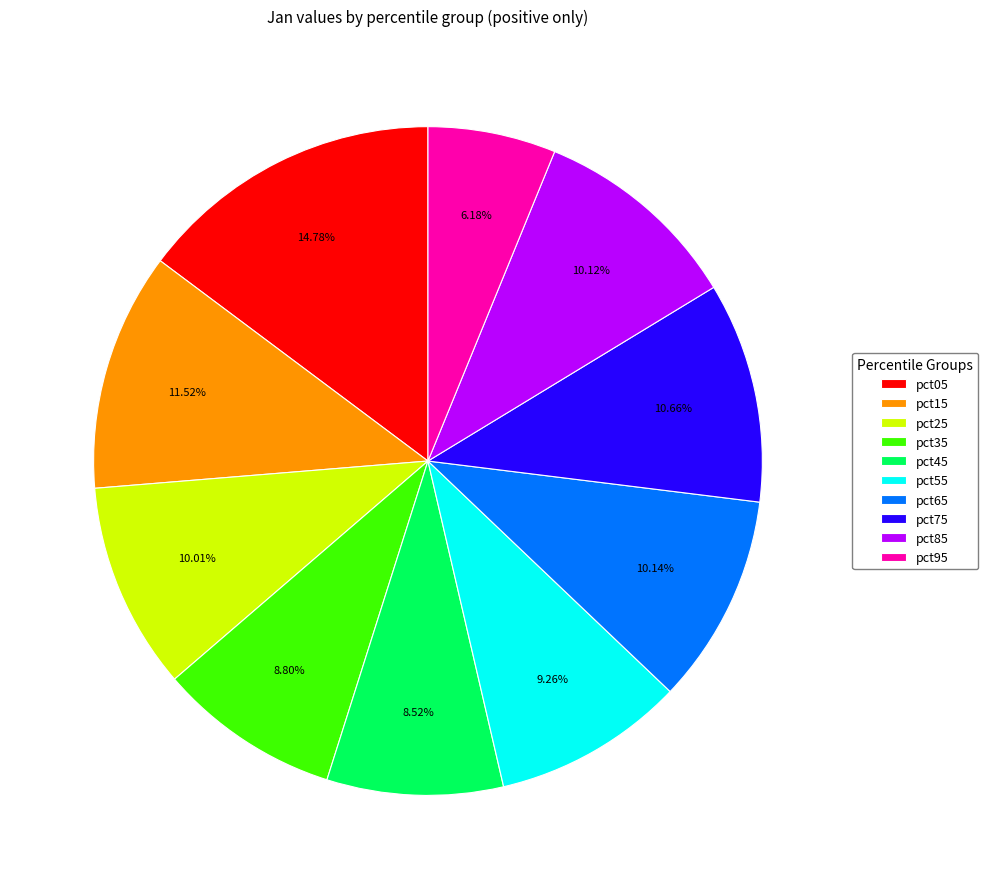

To the nearest percent, what portion does pct25 represent?

10%